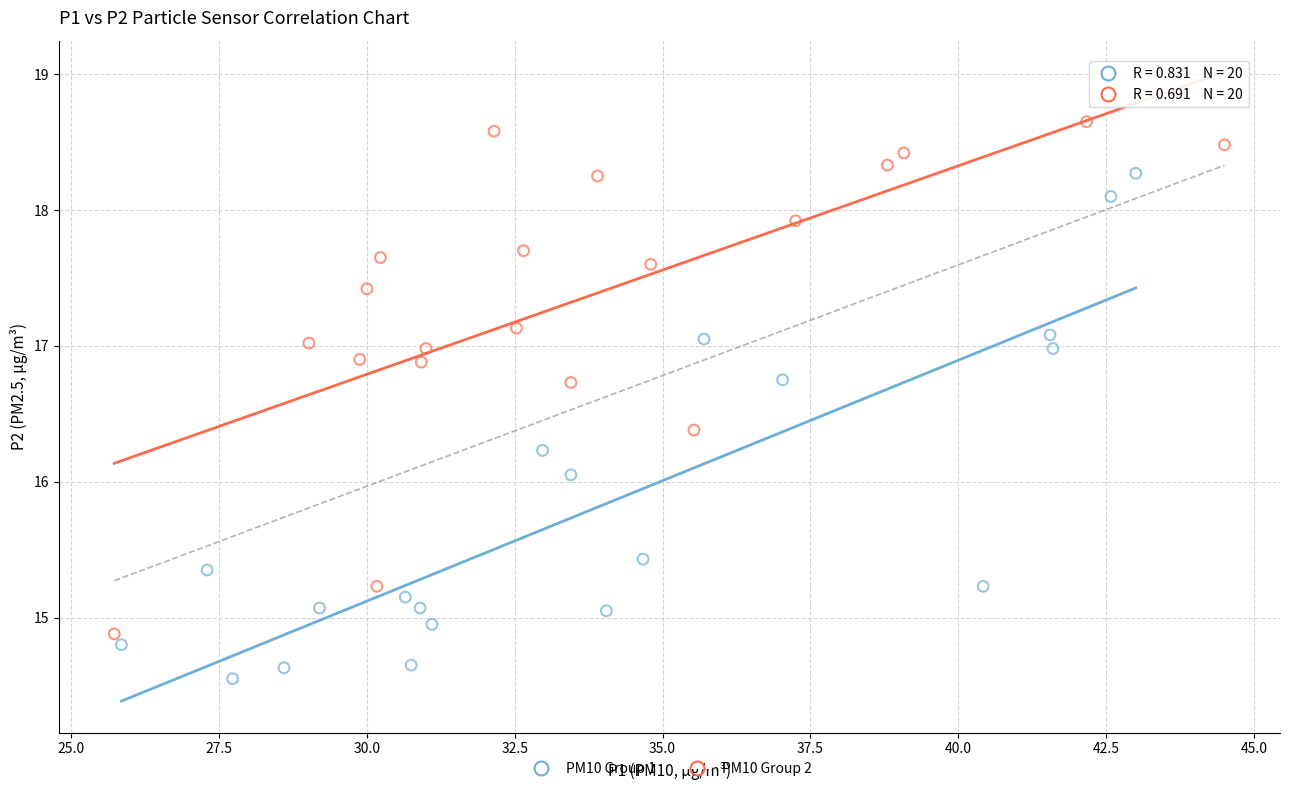

Which series reaches the minimum Y coordinate?

PM10 Group 1